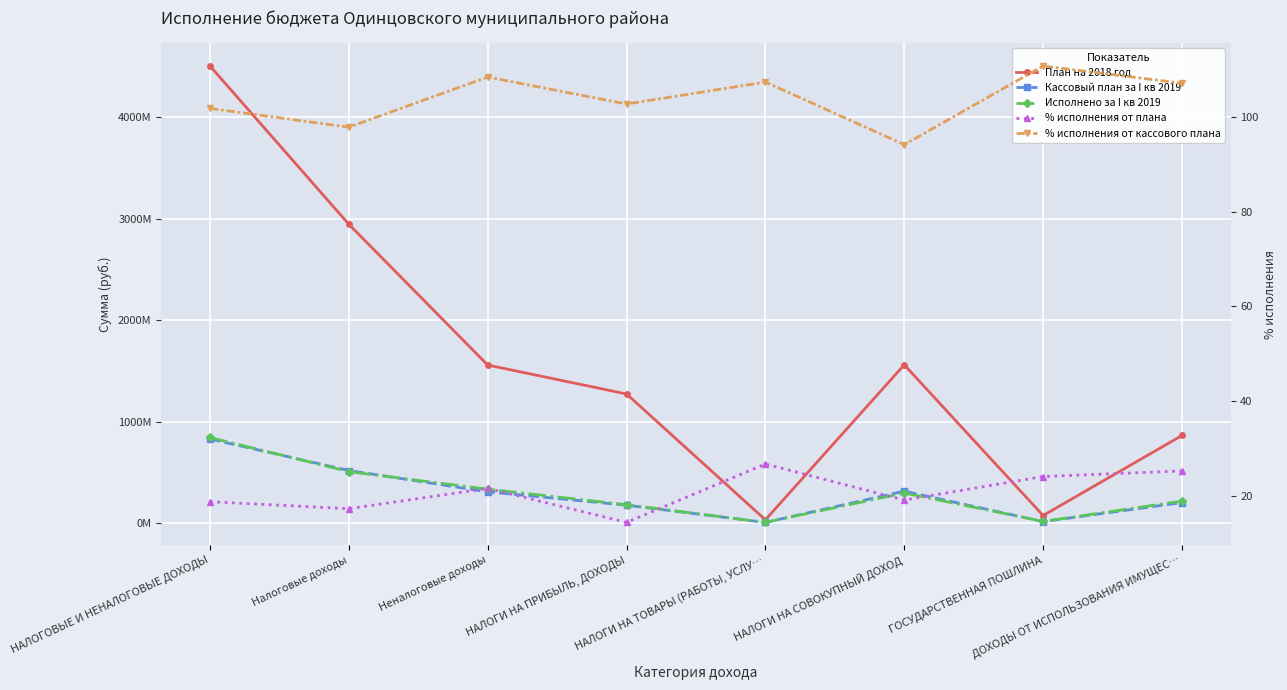

At ДОХОДЫ ОТ ИСПОЛЬЗОВАНИЯ ИМУЩЕС…, list the series in order from smallest to largest.

% исполнения от плана, % исполнения от кассового плана, Кассовый план за I кв 2019, Исполнено за I кв 2019, План на 2018 год